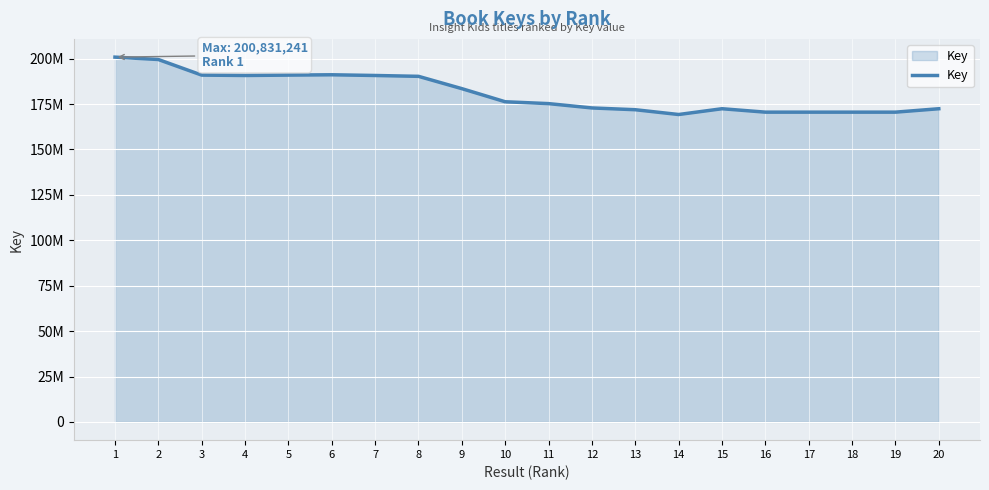

Does the chart display data point markers on the line(s)?

No